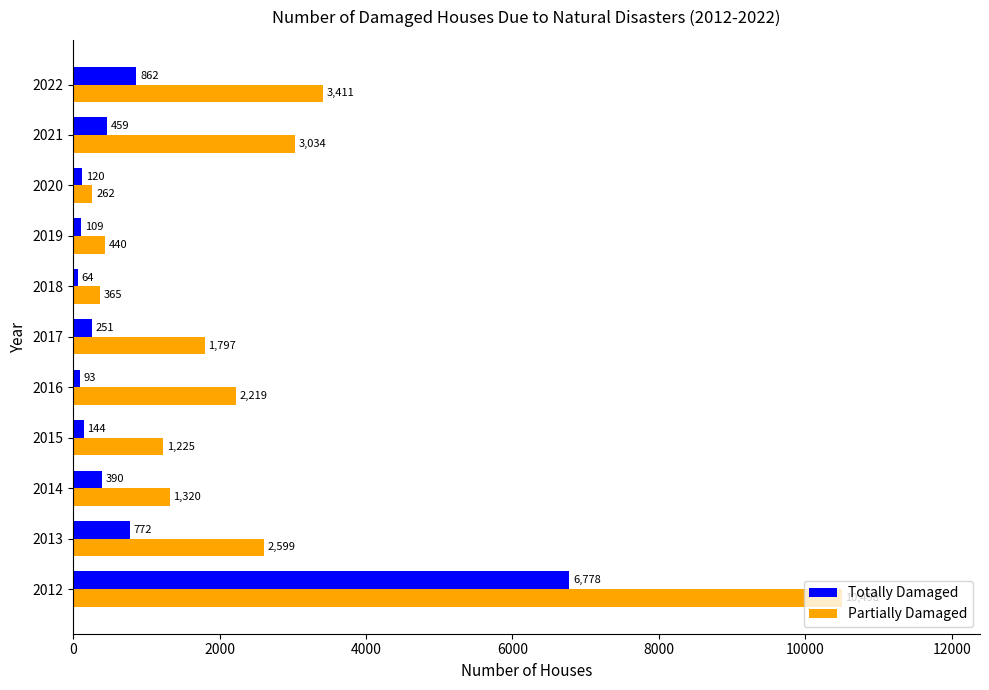

List the series in order of their peak value, highest first.

Partially Damaged, Totally Damaged